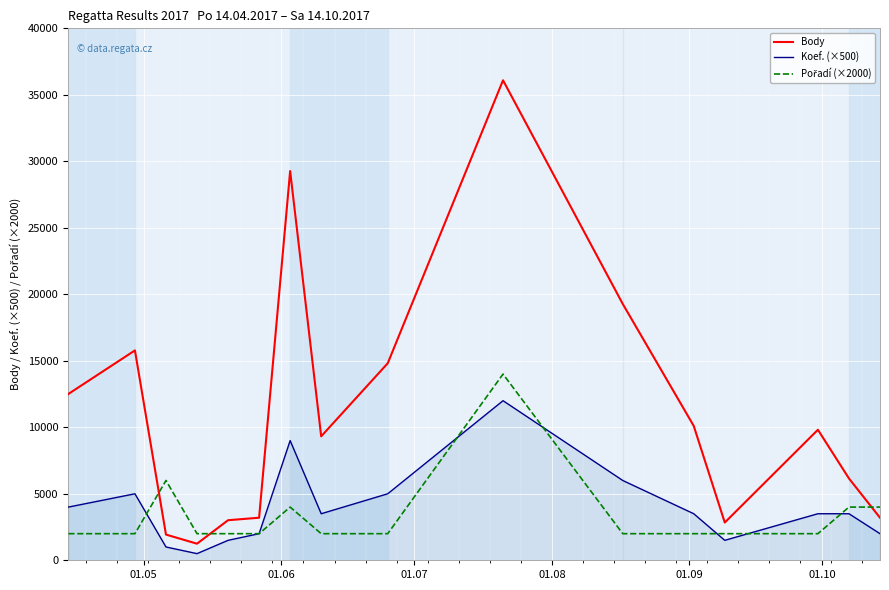

What is the lowest value of the Body series?

1247